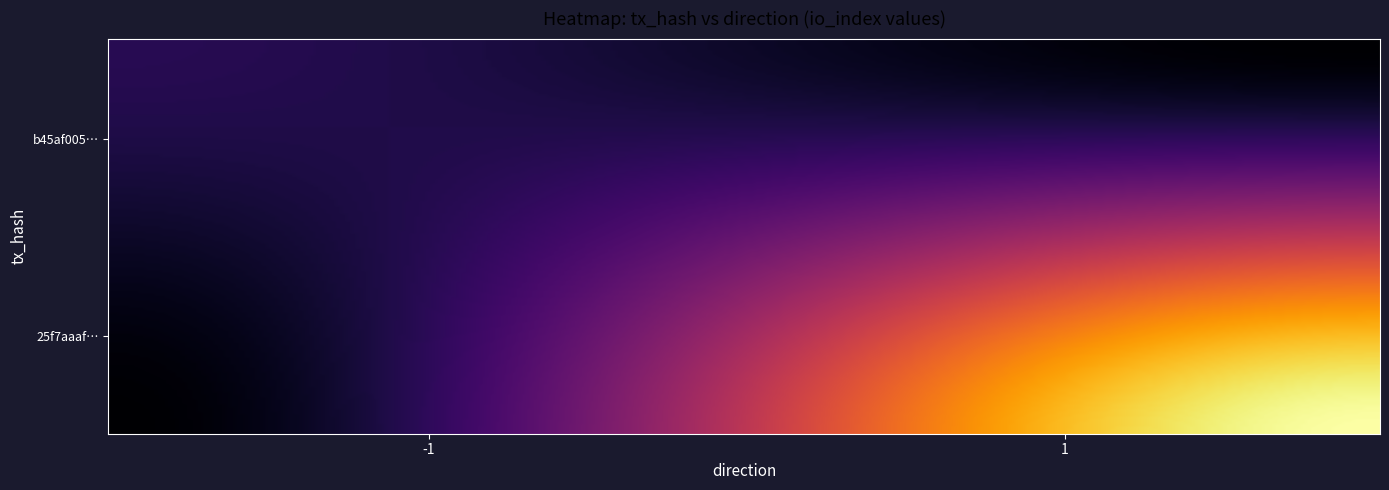

Read the b45af0056ac957b5dbcc809732b35793e344978 value at io_index.

2